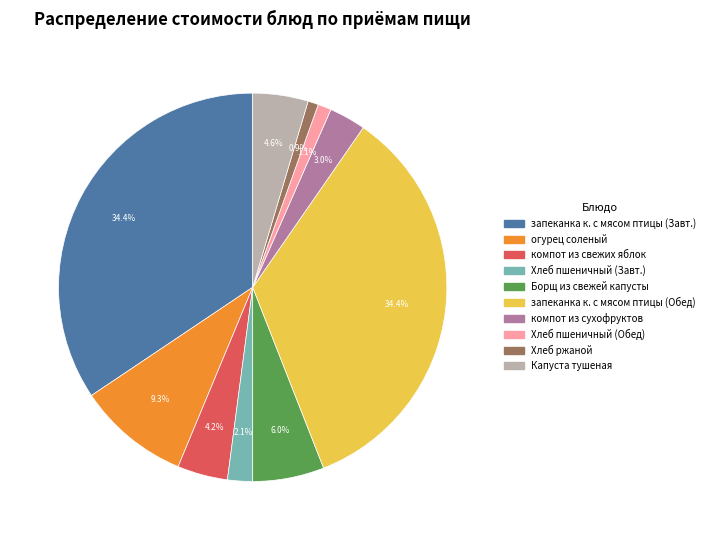

How many slices are in this pie chart?

10